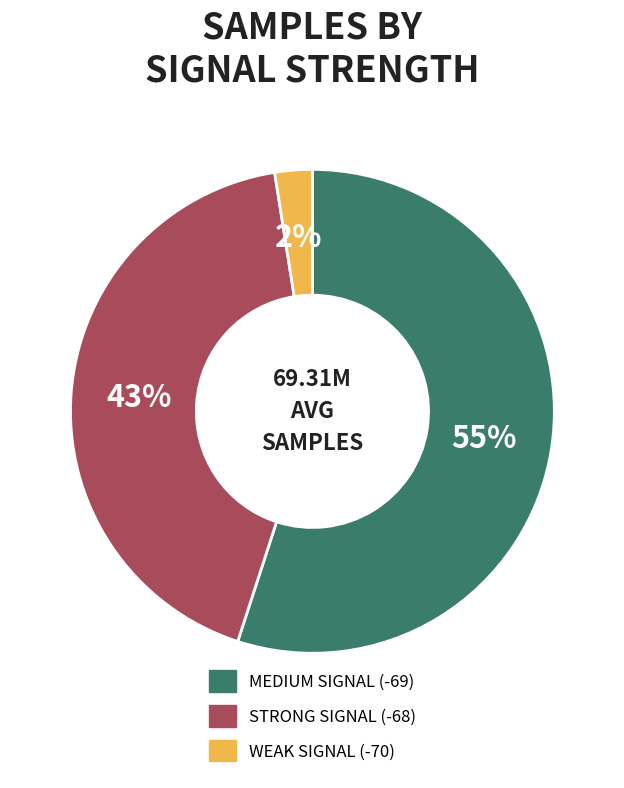

Is there any slice that represents more than half of the pie?

Yes